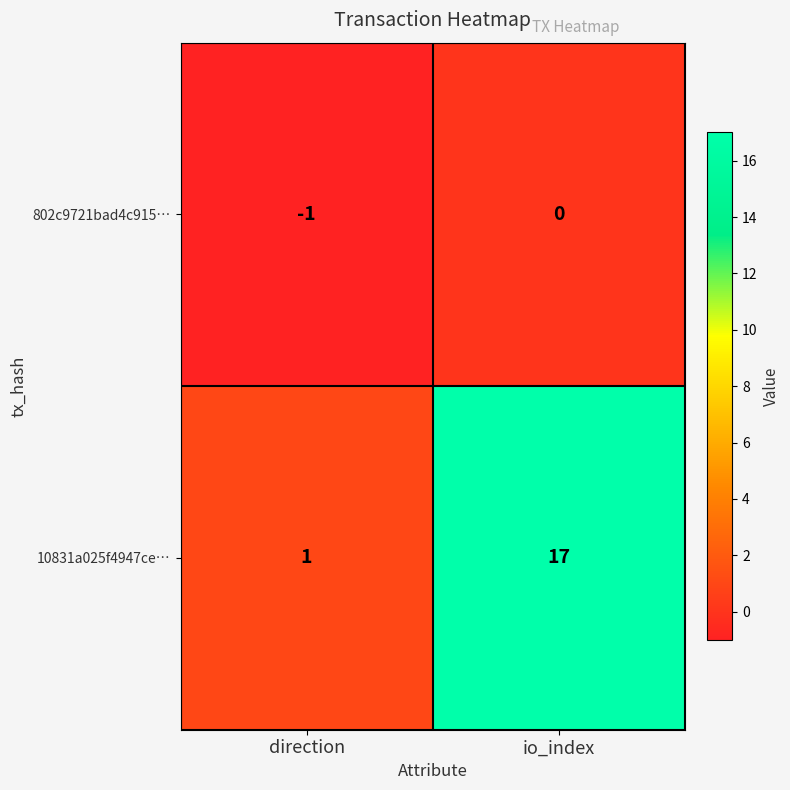

At which category is the sum across all series the highest?

io_index